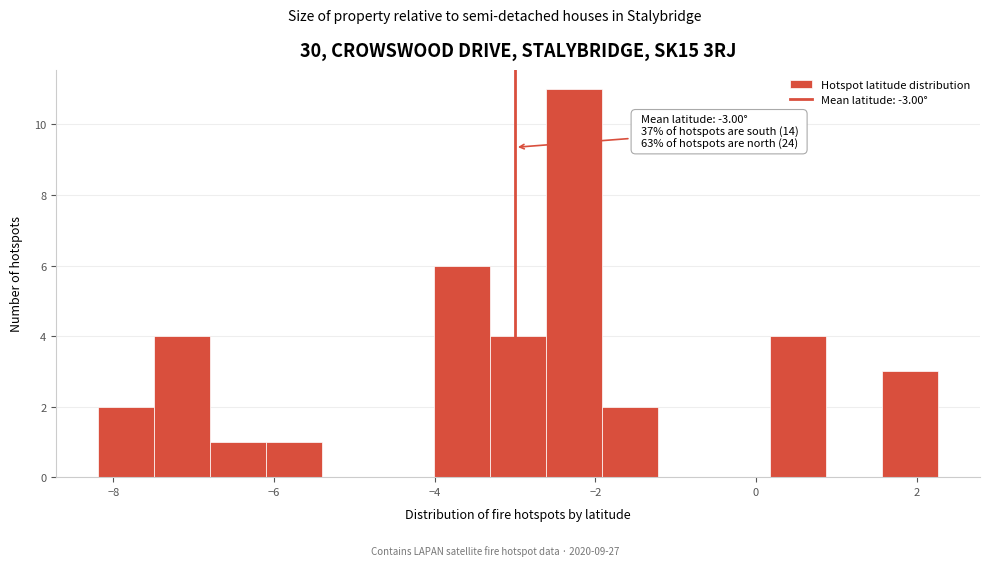

Read against the x-axis, roughly where is the centre of the tallest bar?

-2.2